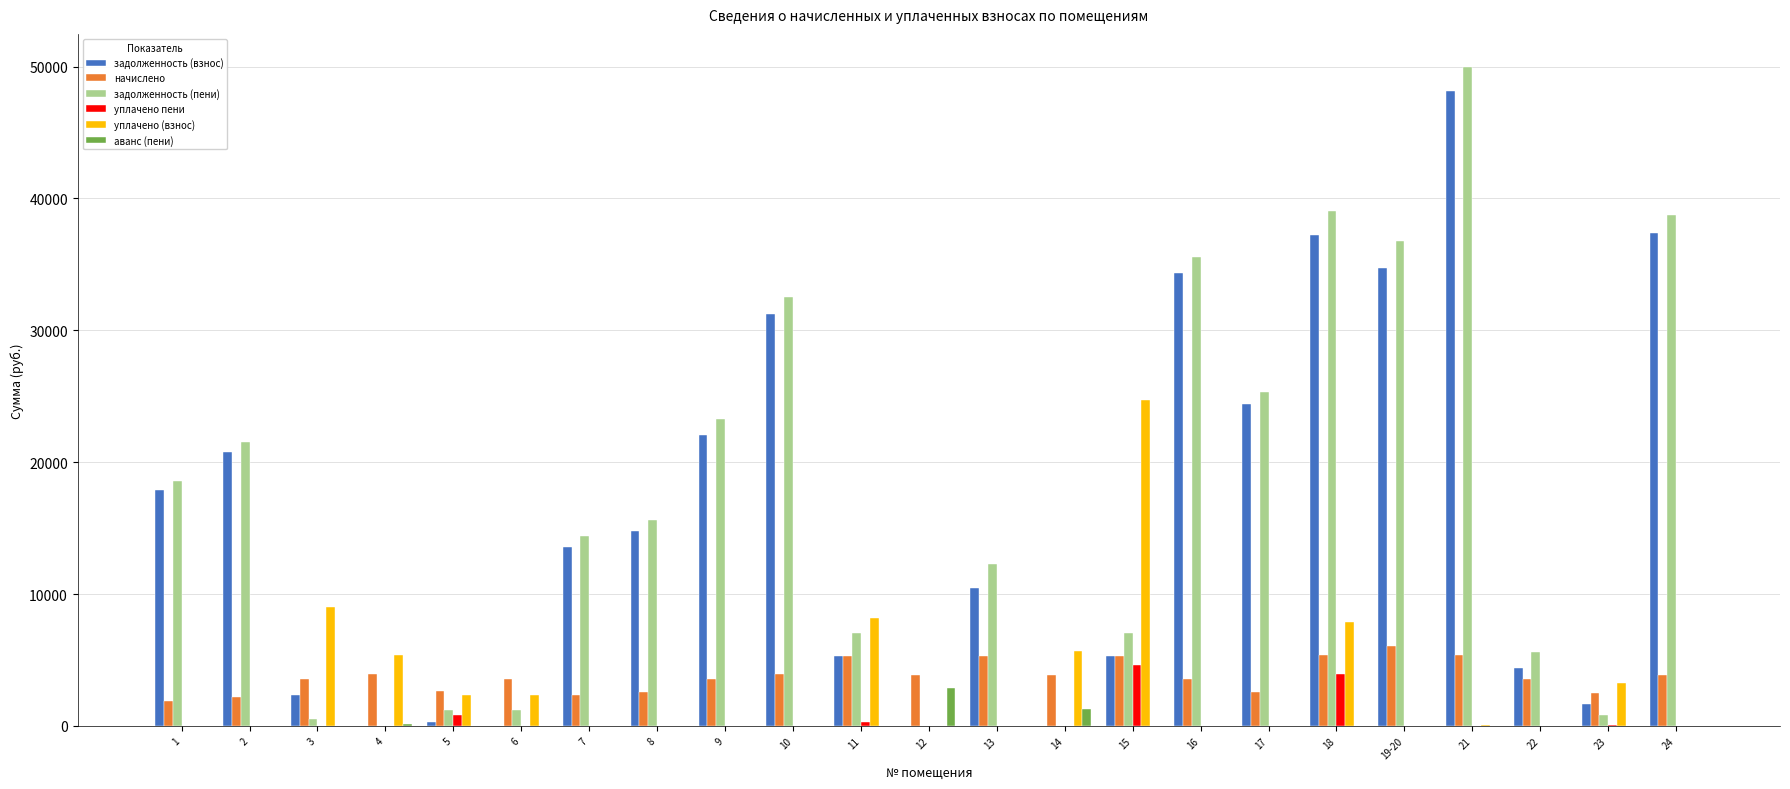

Which series has the largest total across all categories?

задолженность (пени)